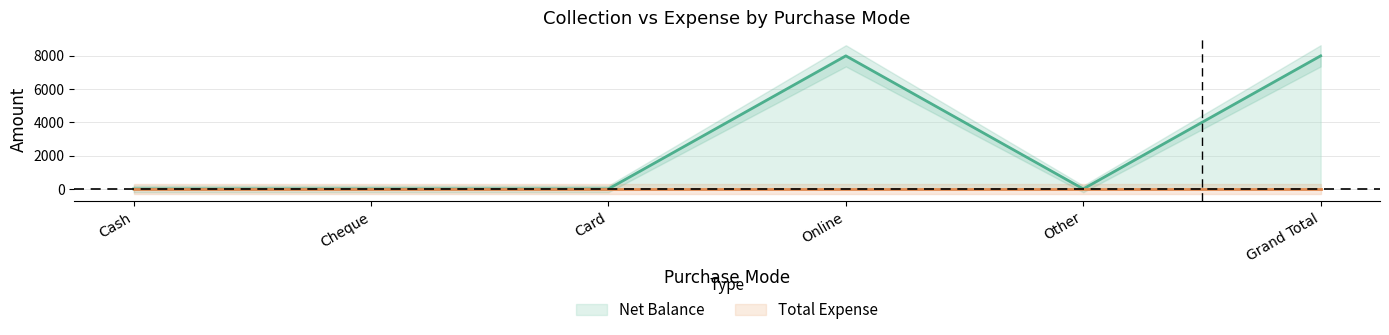

Reading right to left, what are all the values shown in this chart?

Grand Total=8000	Other=0	Online=8000	Card=0	Cheque=0	Cash=0